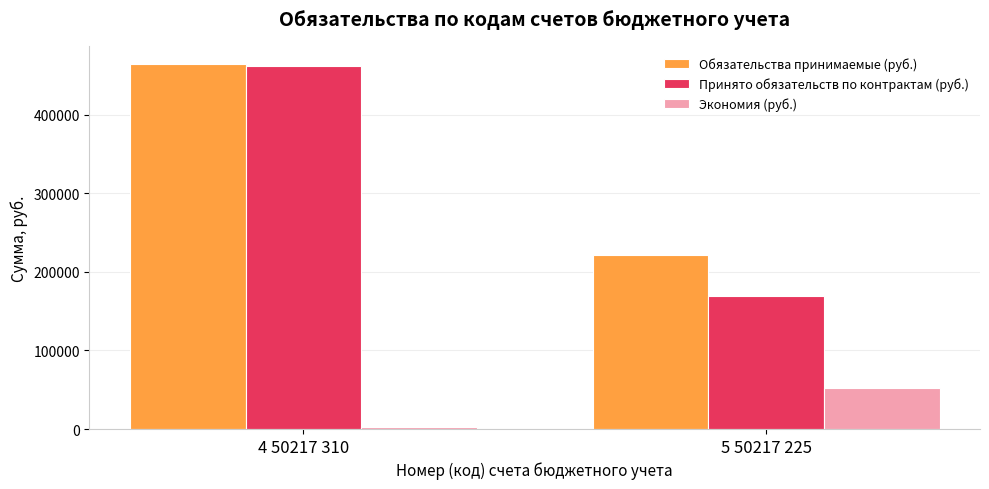

What is the label of the 2nd bar from the right?

4 50217 310